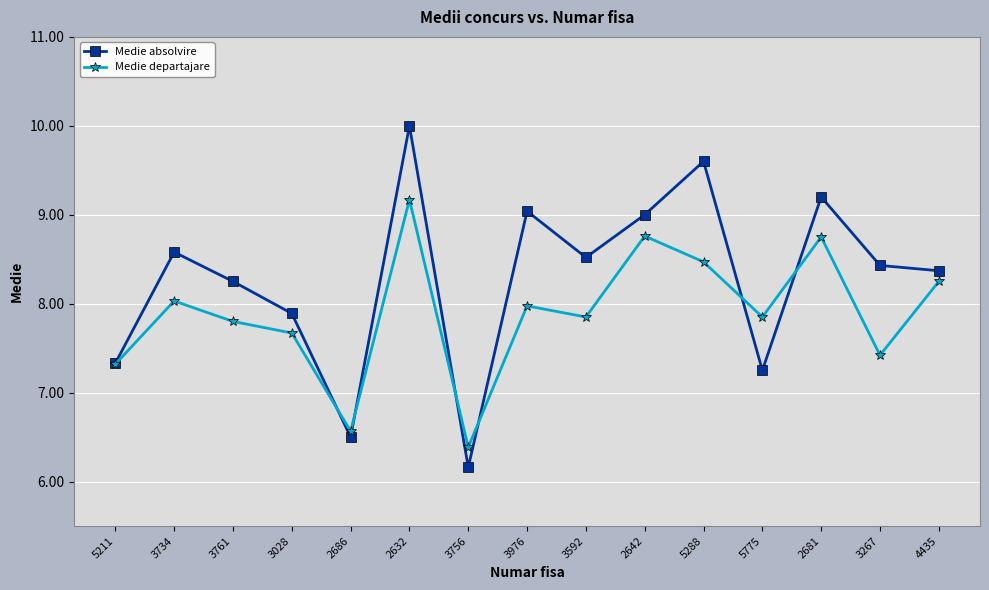

What is the lowest value of the Medie departajare series?

6.4